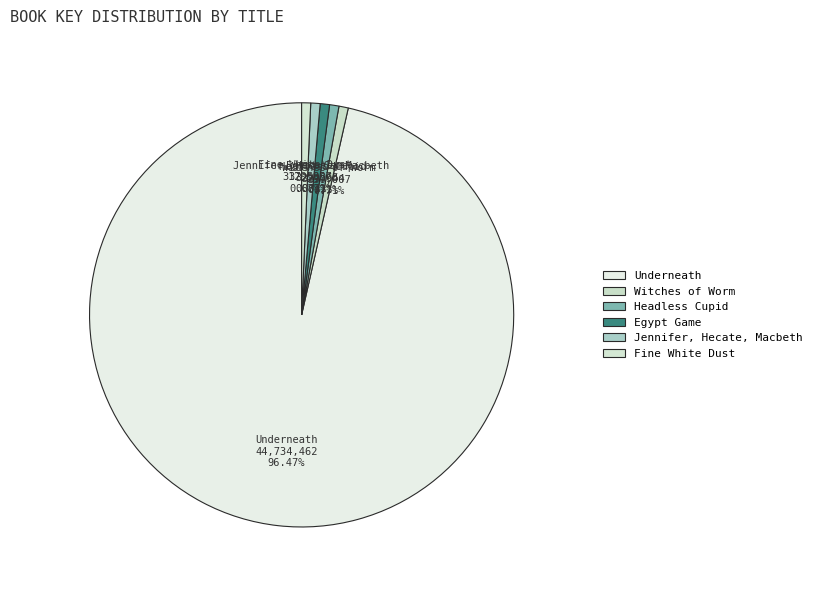

What is the total percentage of Underneath and Headless Cupid?

97.2%